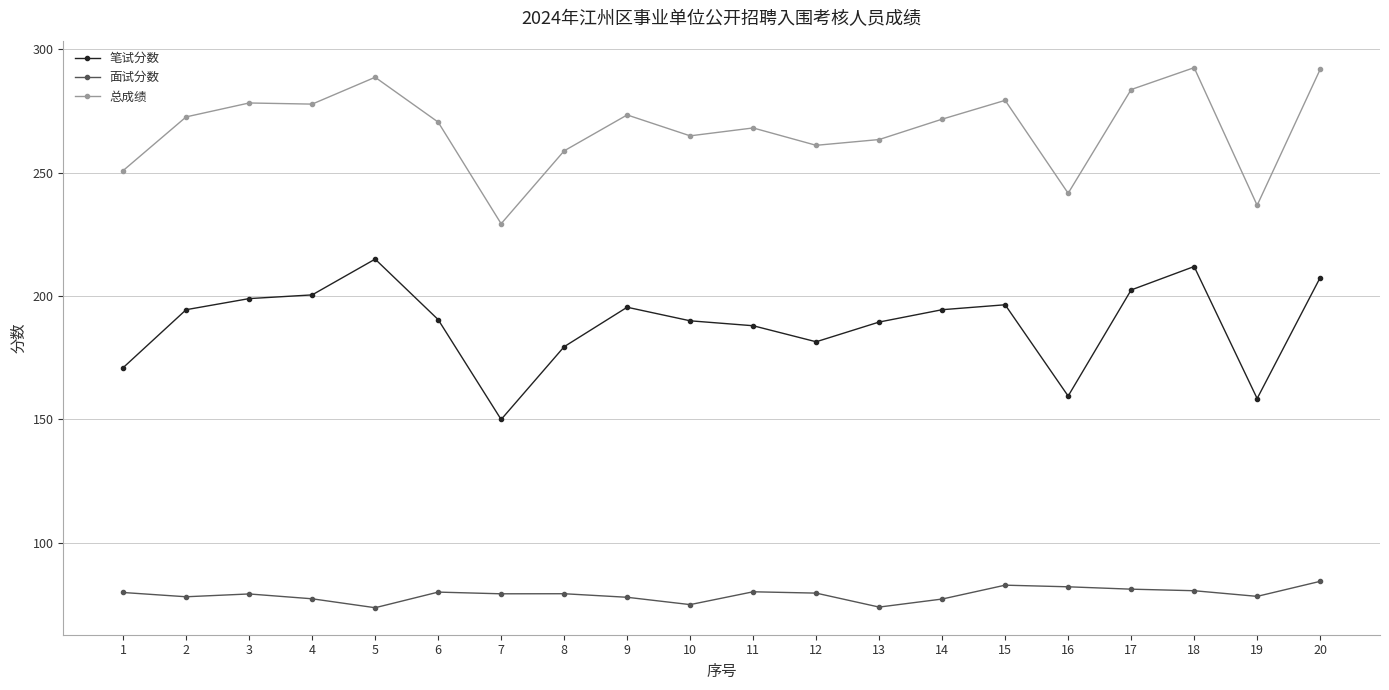

What is the minimum value shown in the chart?

73.7